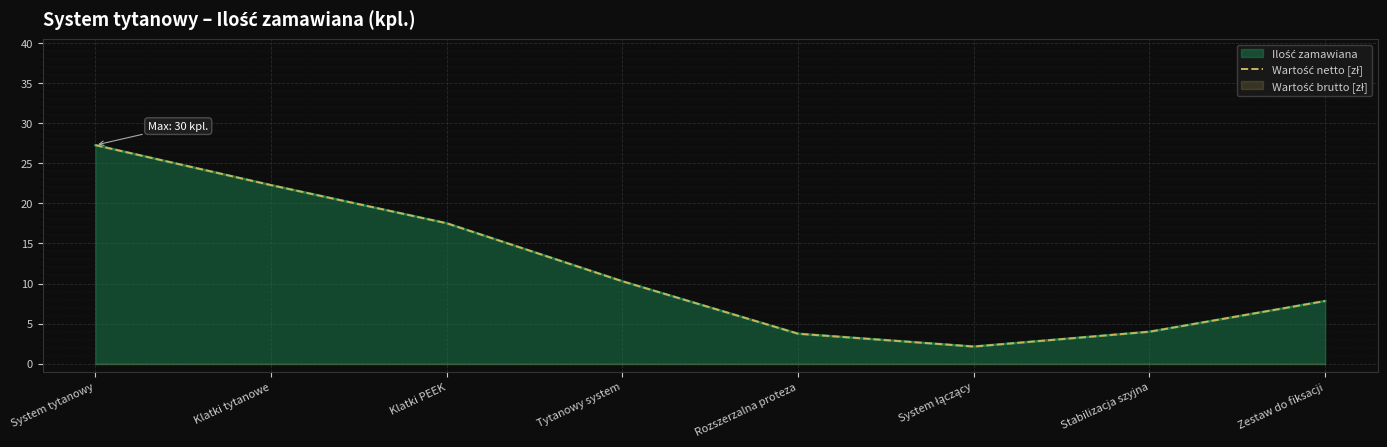

What is the sum of the values at Zestaw do fiksacji and Klatki tytanowe?

30.1